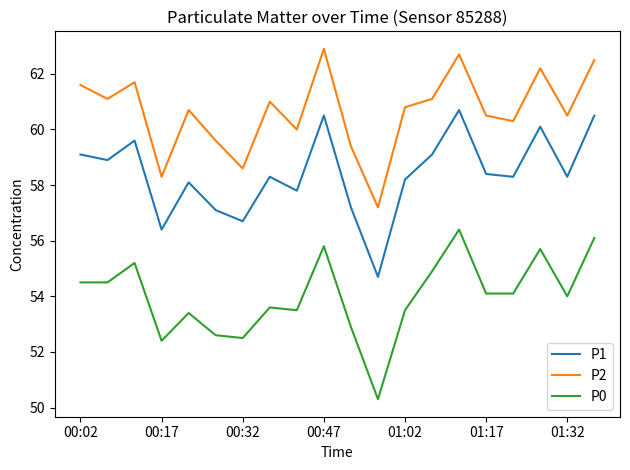

Which series has the largest total across all categories?

P2